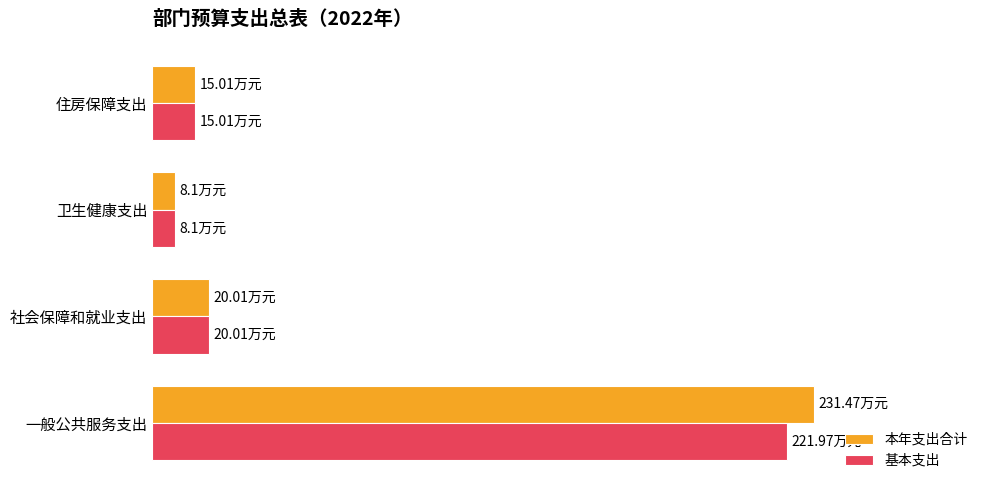

What is the value of the 本年支出合计 bar at the 3rd from the left?

8.1